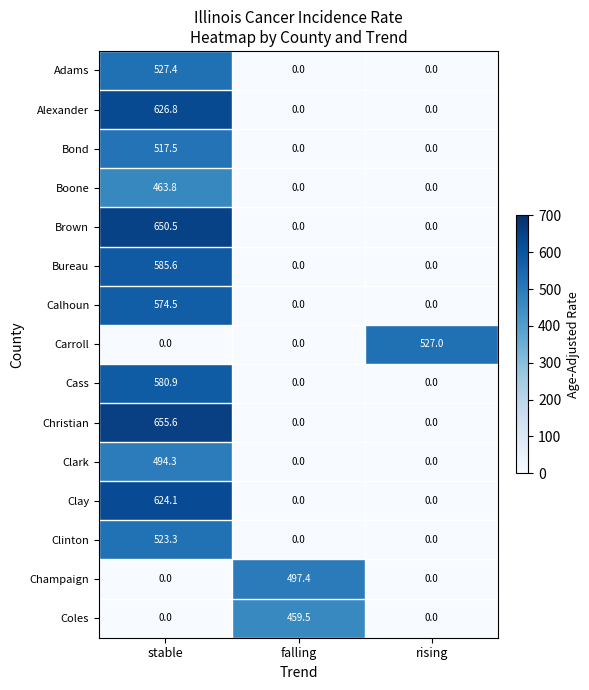

What is the total value across all series at falling?

956.9